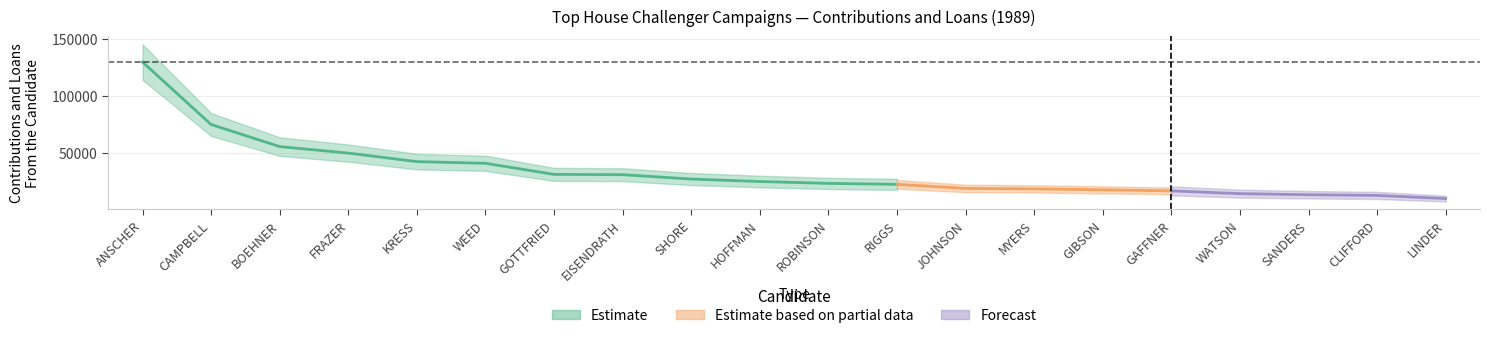

What is the ratio of the value at 12 to the value at 6?

0.6